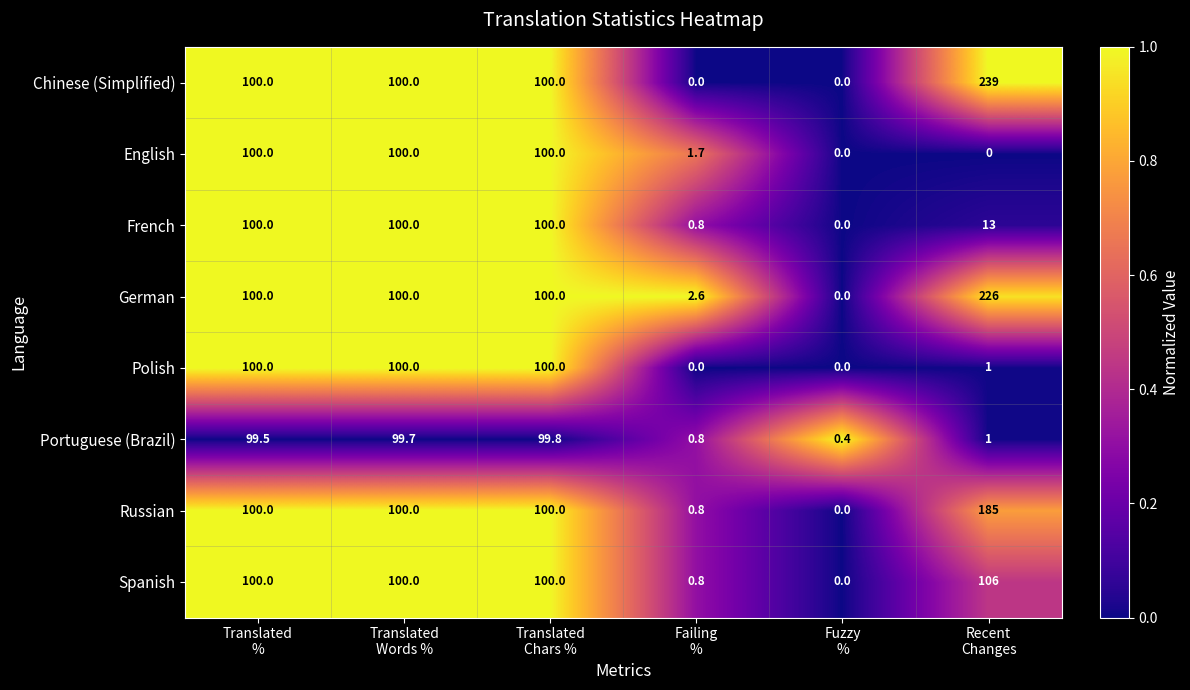

How many data points in German are less than 100?

2